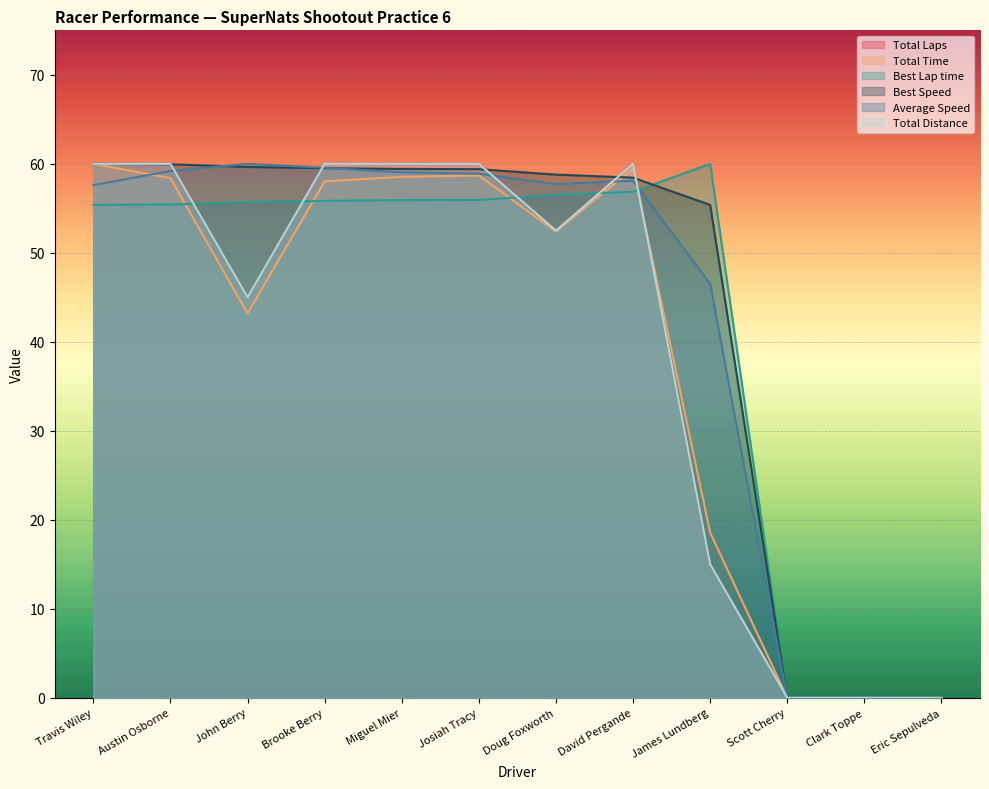

How many times do Total Distance and Best Lap time cross each other?

5